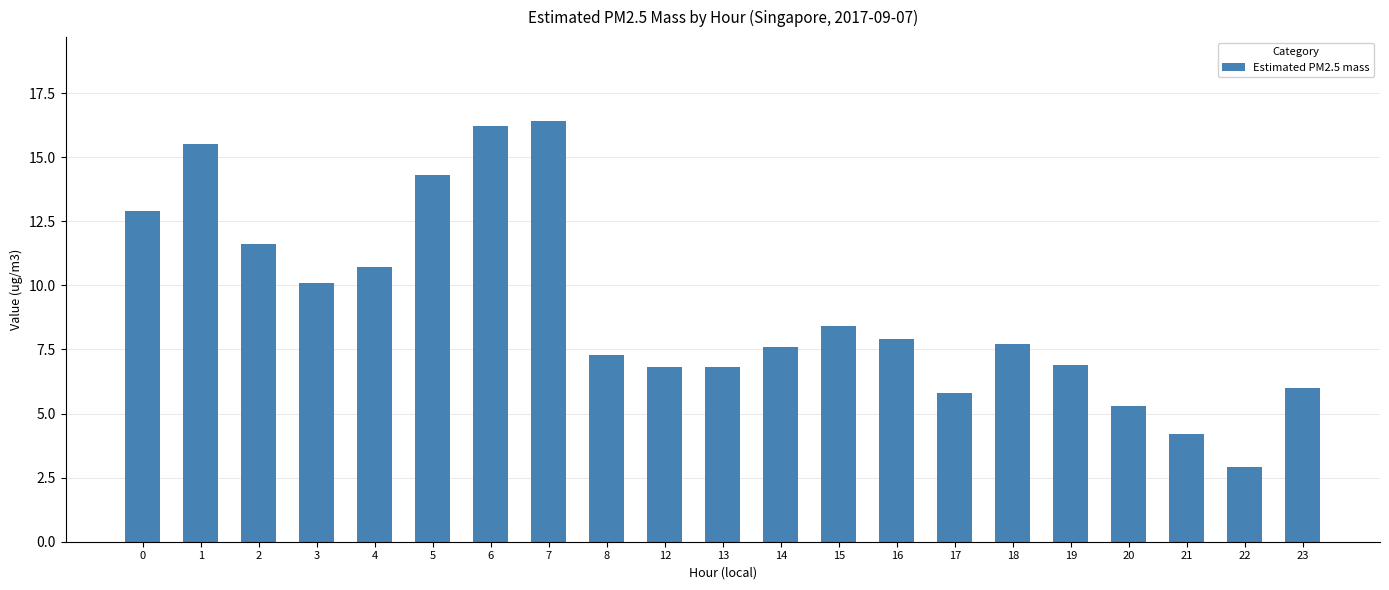

How many distinct data groups are displayed?

1